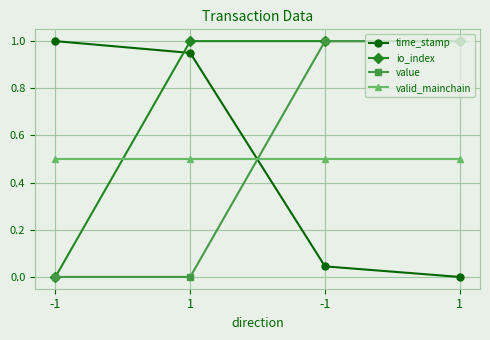

At -1, list the series in order from smallest to largest.

io_index, value, valid_mainchain, time_stamp